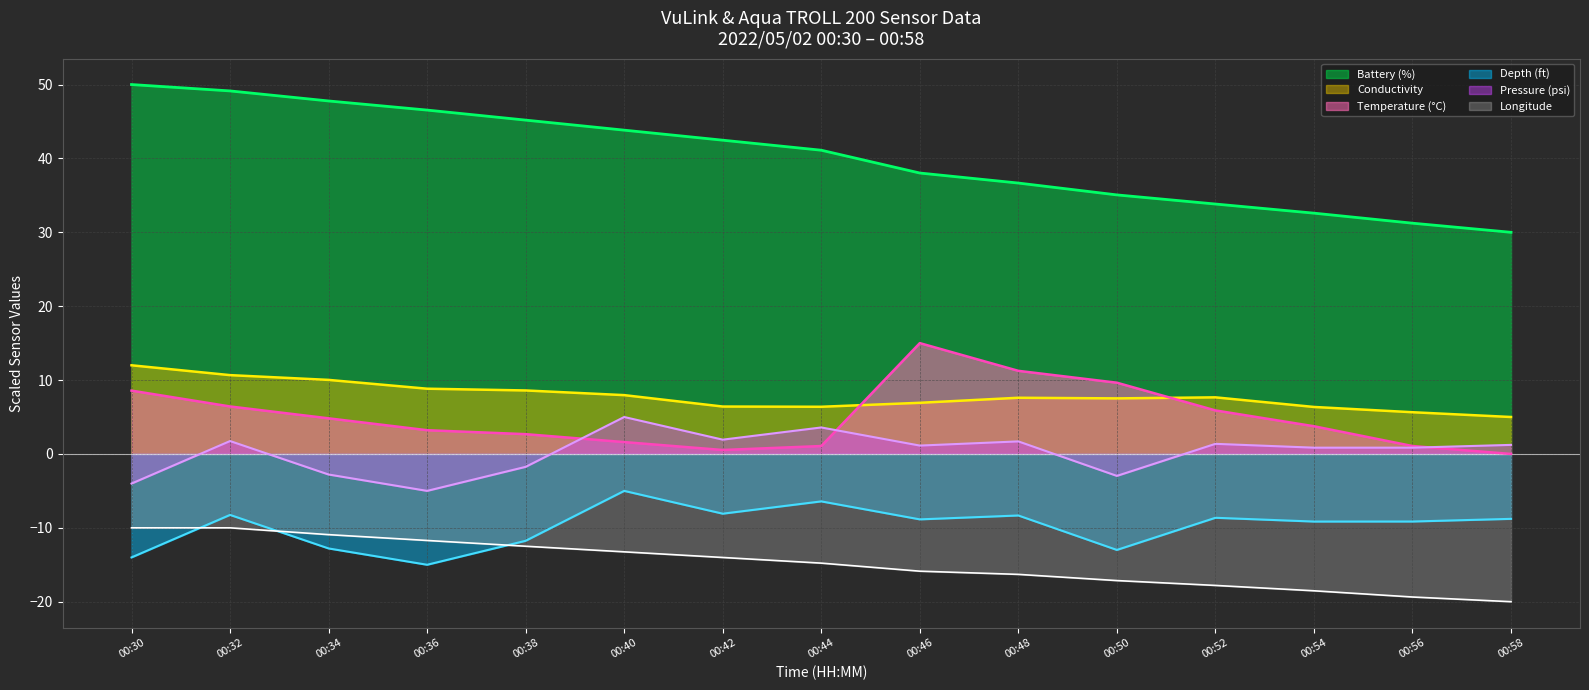

True or false: Conductivity (line) and Battery (%) (line) cross at least once.

False